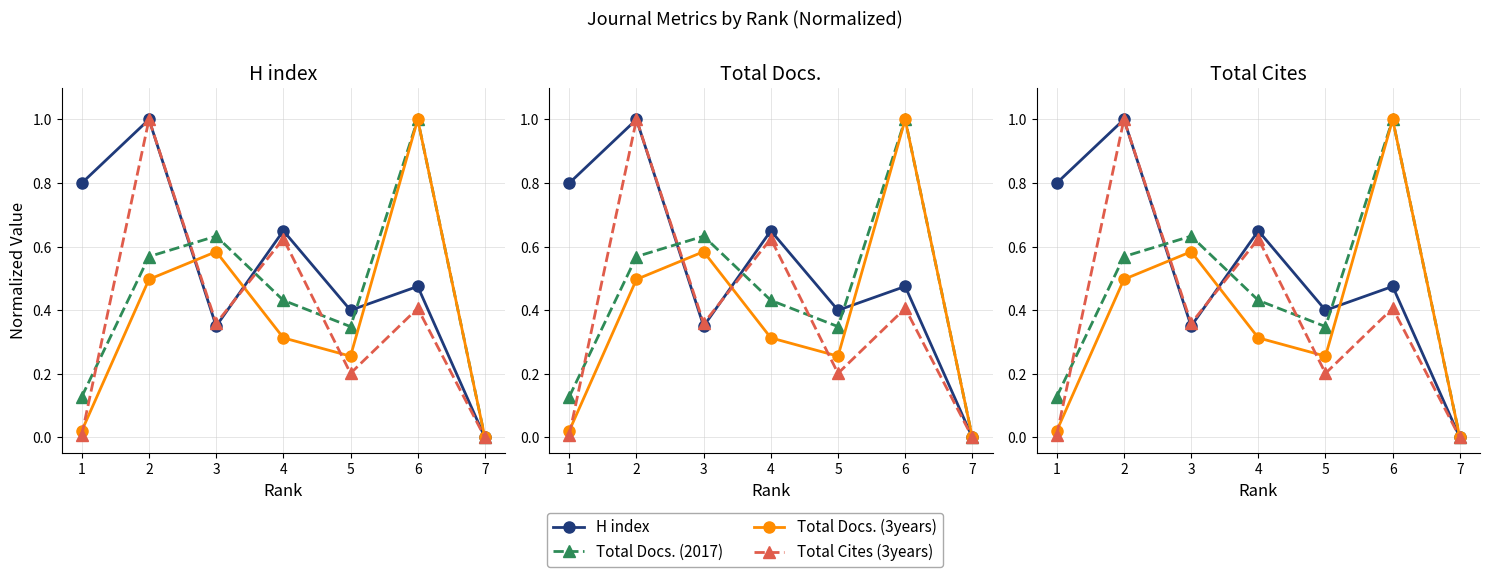

At which category does the chart reach its peak across all series?

2